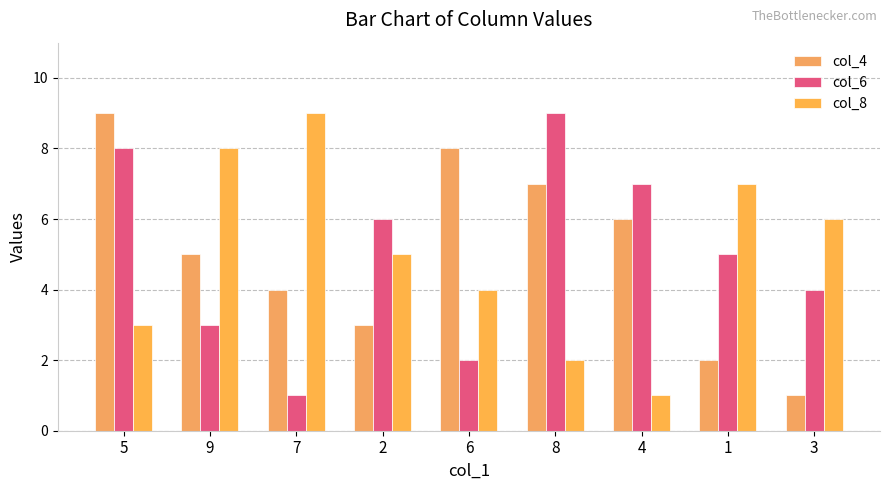

What is the maximum value for col_4?

9